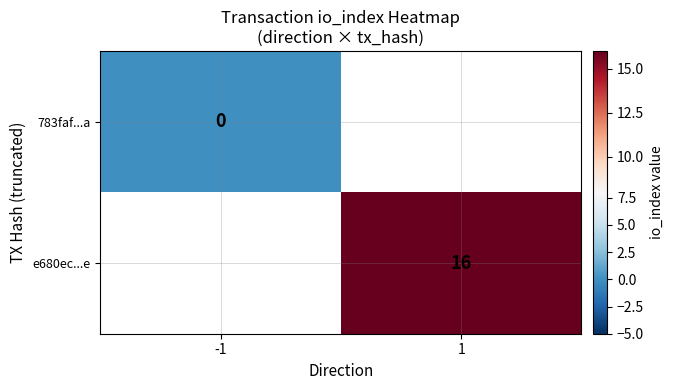

The value of e680ec...e at 1 is 16. True or false?

True